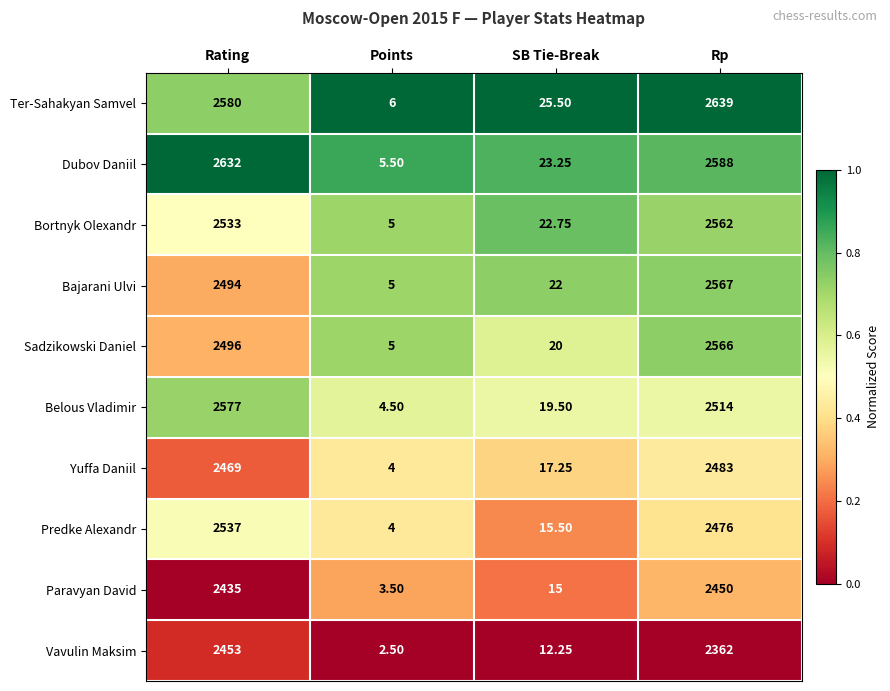

At which category is the sum across all series the highest?

Rp